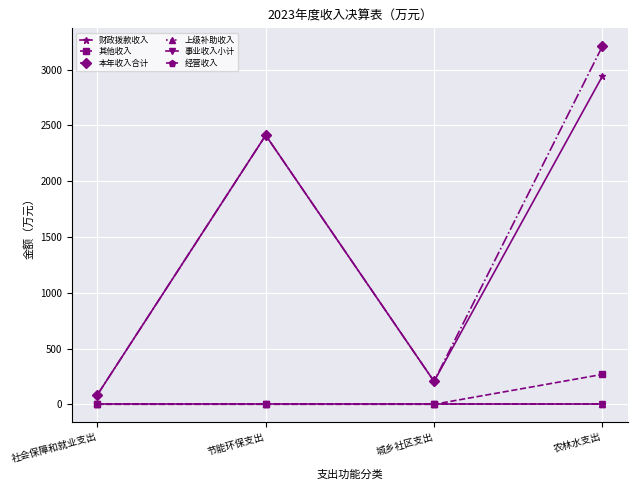

True or false: 上级补助收入 and 本年收入合计 cross at least once.

False